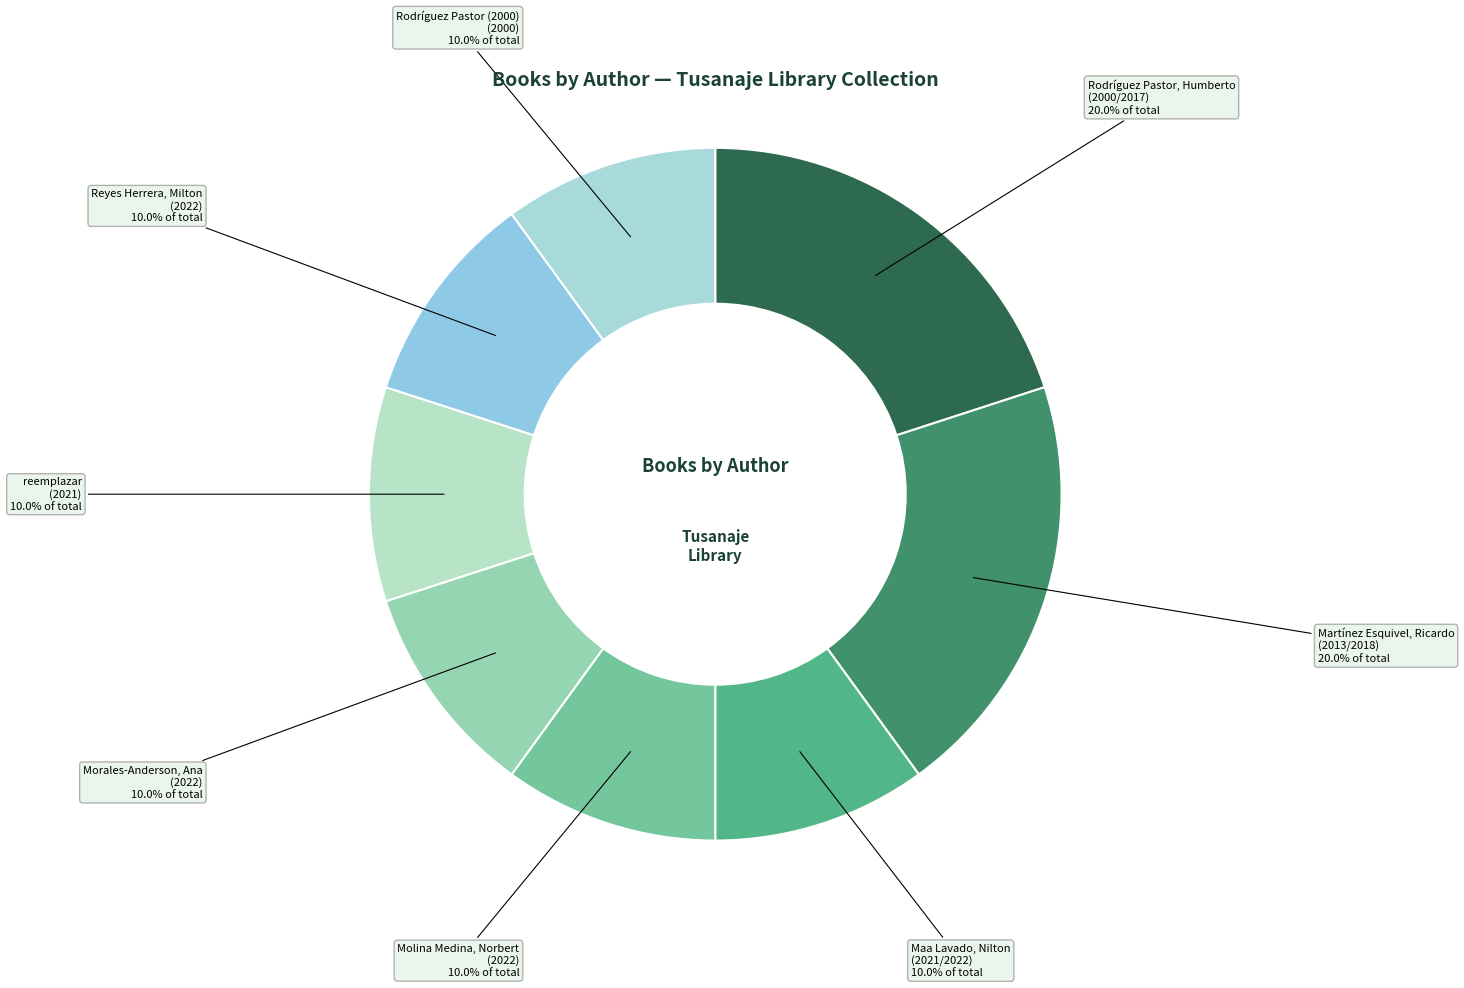

How much of the chart is everything except Rodríguez Pastor, Humberto?

80.0%